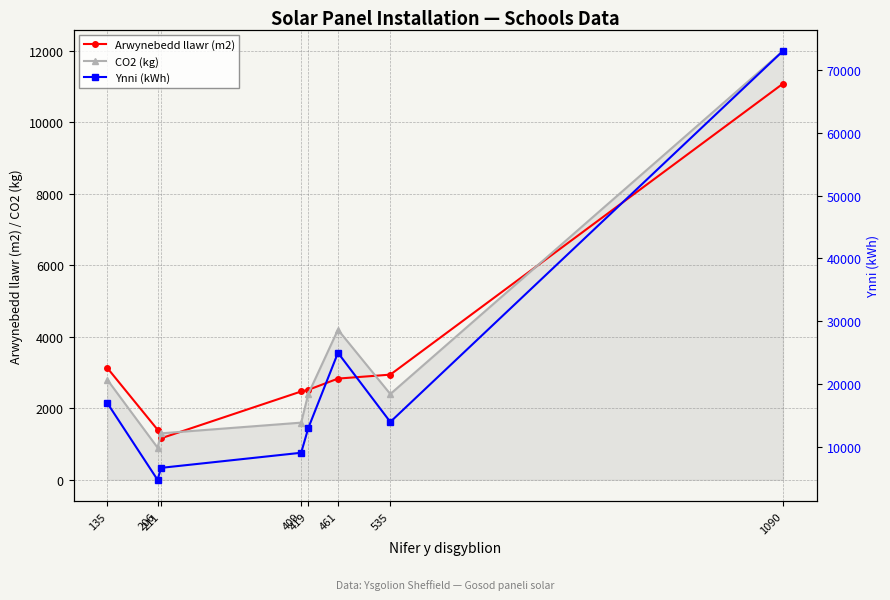

How many interior local peaks does the CO2 (kg) series have?

1